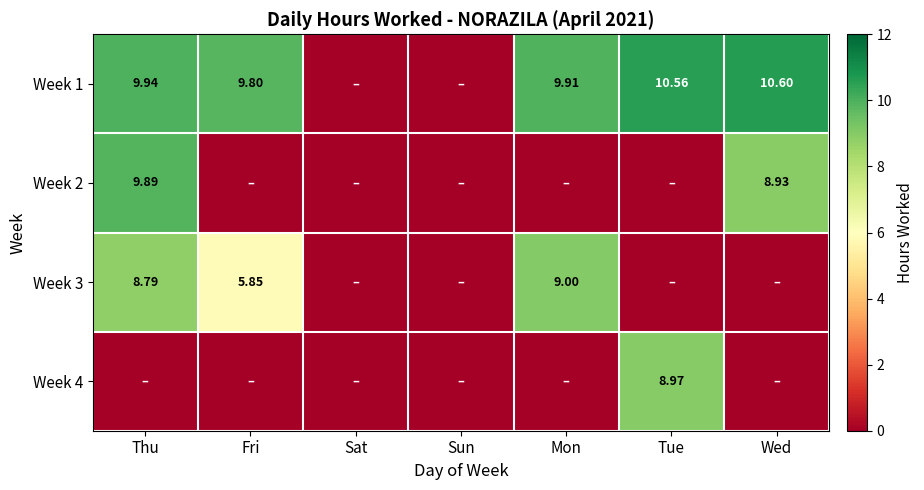

At how many categories does at least one series exceed 8?

5